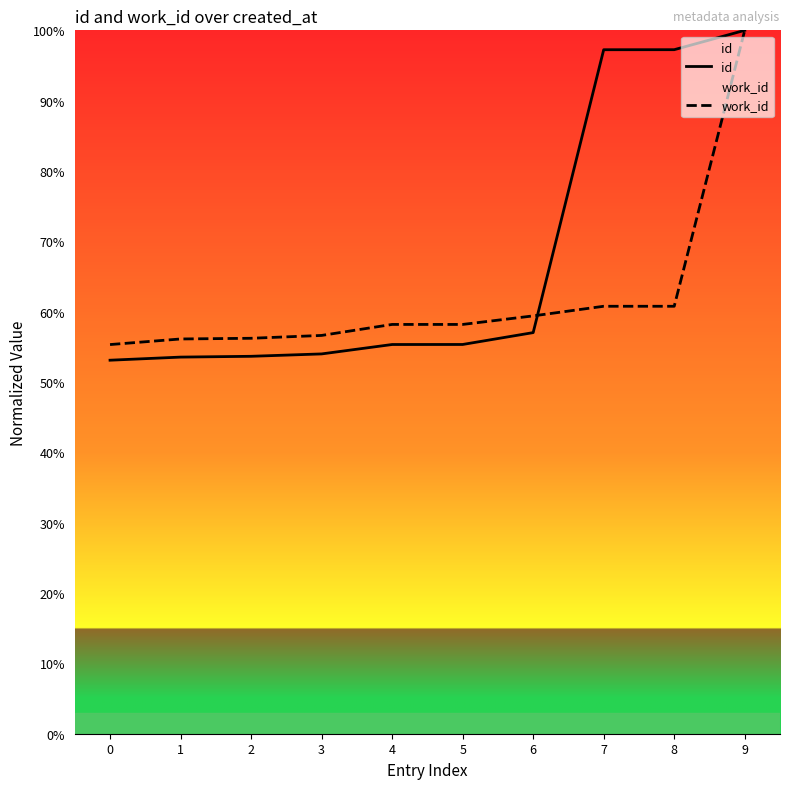

How many lines are shown in the chart?

2